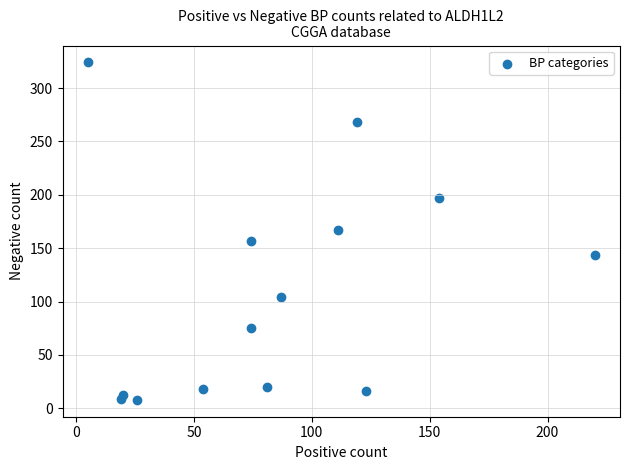

What is the range of Y values (max minus min)?

316